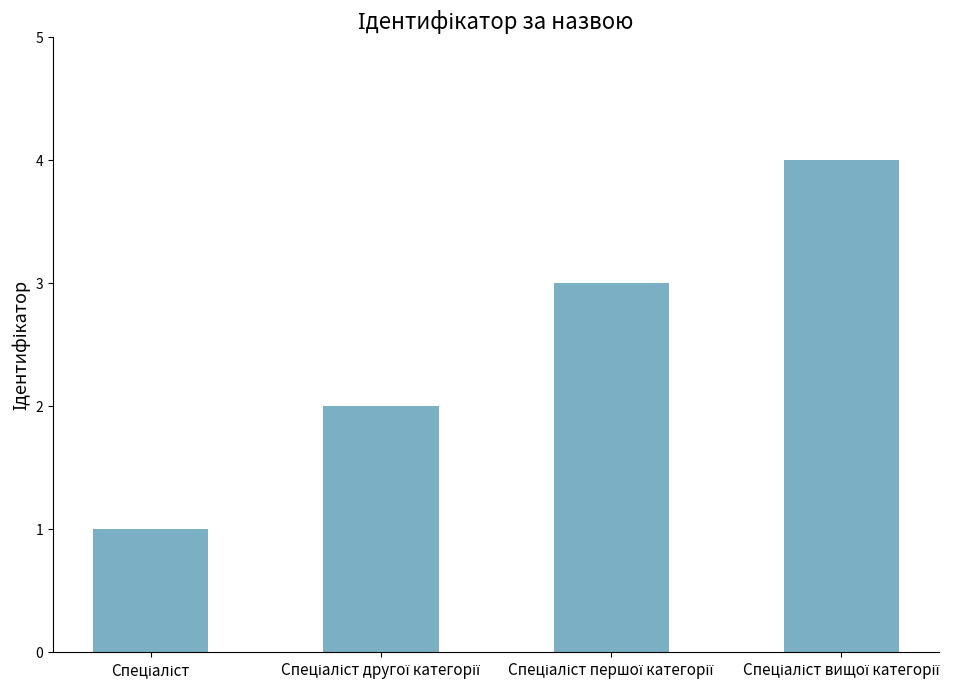

What is the smallest value displayed?

1